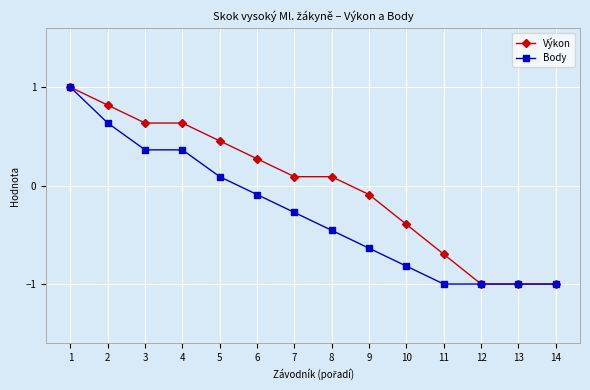

At which category is the sum across all series the highest?

1